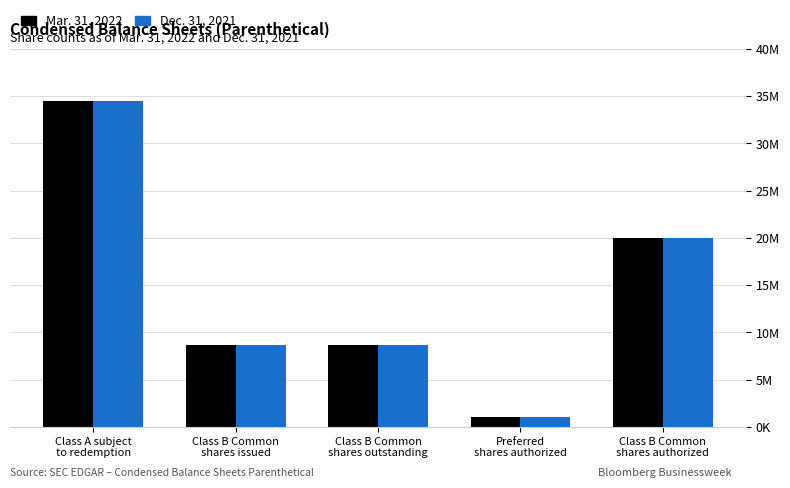

What is the average value of the Mar. 31, 2022 series?

14550000